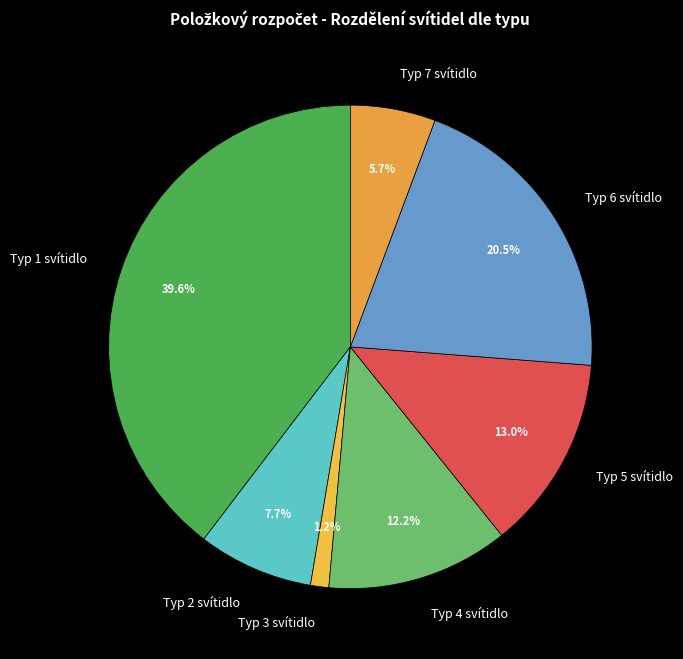

Between Typ 2 svítidlo and Typ 1 svítidlo, which is larger?

Typ 1 svítidlo